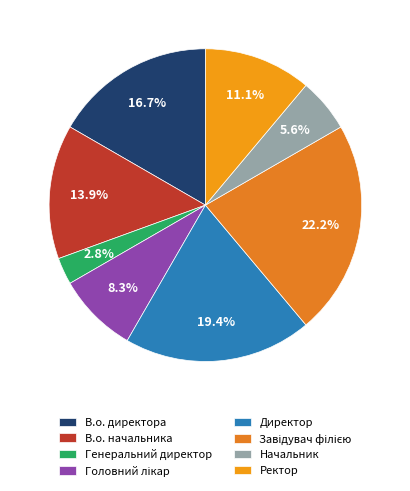

Does Директор represent more than half of the total?

No